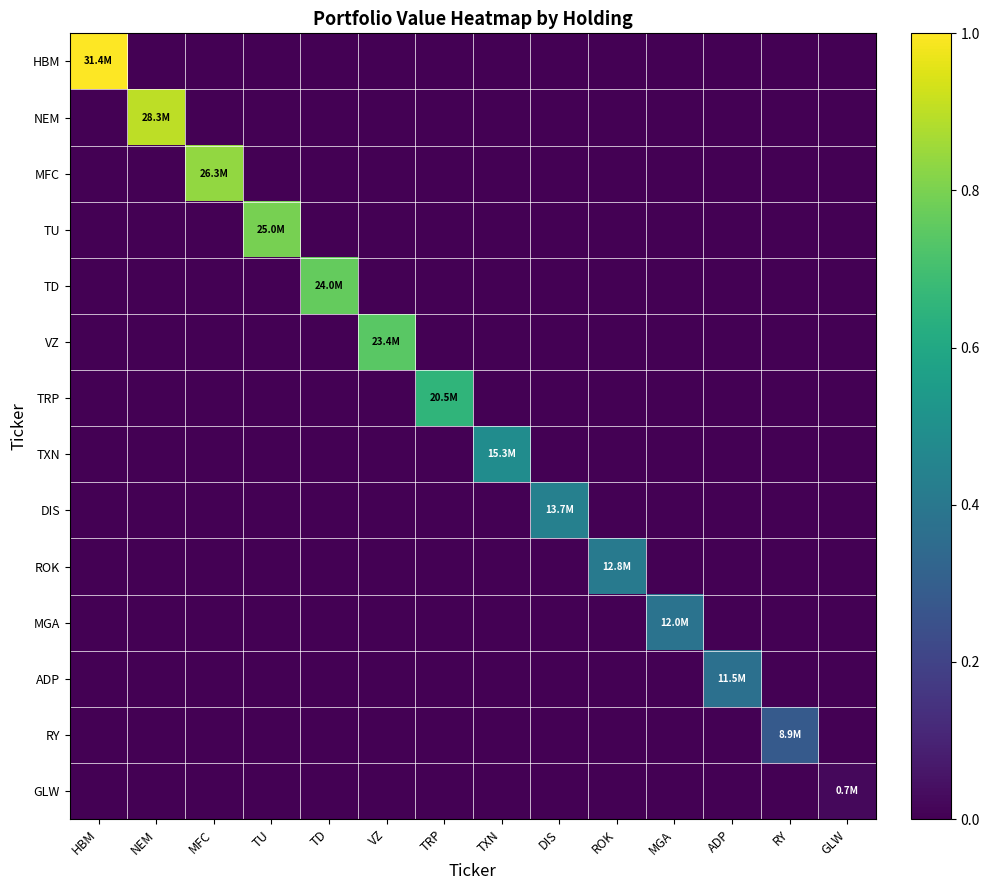

Rank the series by their maximum value, from highest to lowest.

HBM, NEM, MFC, TU, TD, VZ, TRP, TXN, DIS, ROK, MGA, ADP, RY, GLW